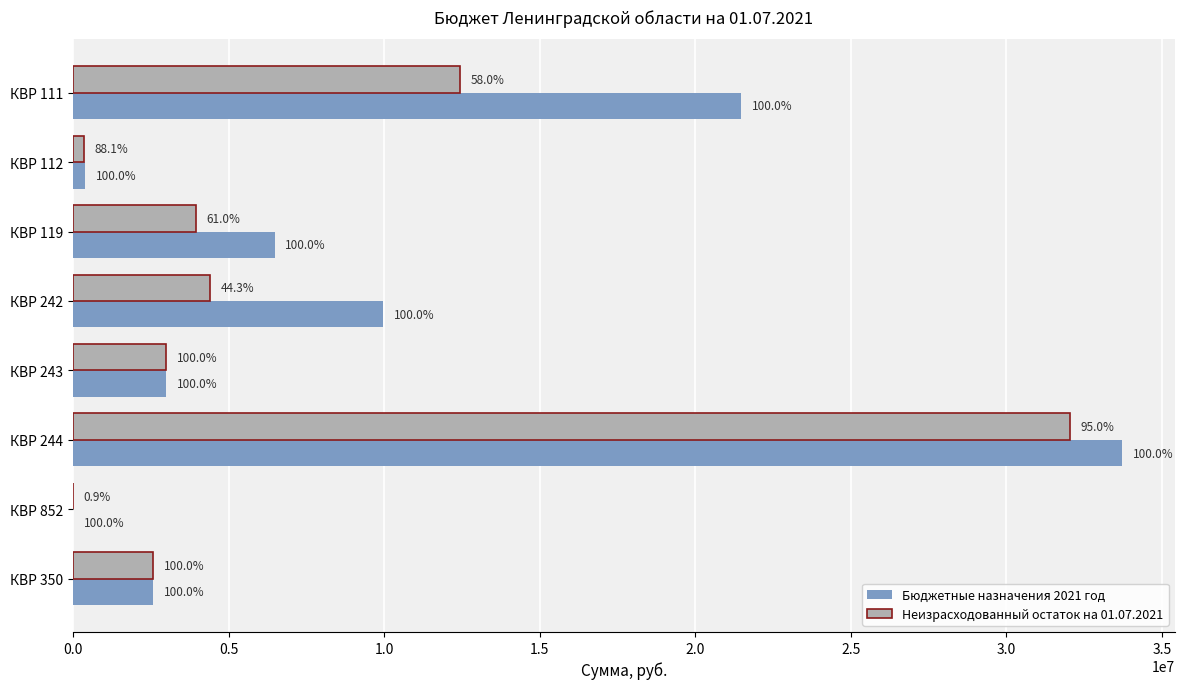

What are all the series names shown in the legend?

Бюджетные назначения 2021 год, Неизрасходованный остаток на 01.07.2021